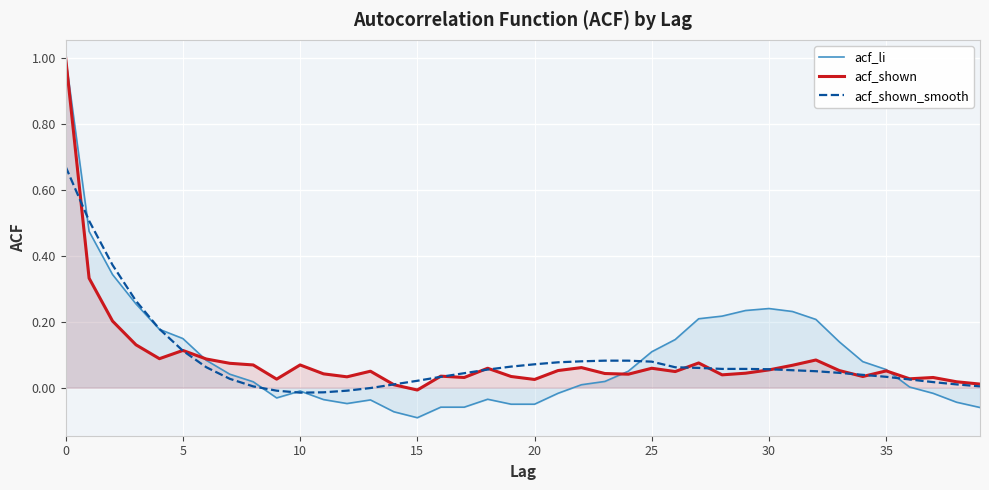

Reading left to right, what are all the values shown in this chart?

acf_li: 1.0	0.5	0.3	0.3	0.2	0.1	0.1	0.0	0.0	-0.0	-0.0	-0.0	-0.0	-0.0	-0.1	-0.1	-0.1	-0.1	-0.0	-0.1	-0.1	-0.0	0.0	0.0	0.1	0.1	0.1	0.2	0.2	0.2	0.2	0.2	0.2	0.1	0.1	0.1	0.0	-0.0	-0.0	-0.1
acf_shown: 1.0	0.3	0.2	0.1	0.1	0.1	0.1	0.1	0.1	0.0	0.1	0.0	0.0	0.1	0.0	-0.0	0.0	0.0	0.1	0.0	0.0	0.1	0.1	0.0	0.0	0.1	0.0	0.1	0.0	0.0	0.1	0.1	0.1	0.1	0.0	0.1	0.0	0.0	0.0	0.0
acf_shown_smooth: 0.7	0.5	0.4	0.3	0.2	0.1	0.1	0.0	0.0	-0.0	-0.0	-0.0	-0.0	-0.0	0.0	0.0	0.0	0.0	0.1	0.1	0.1	0.1	0.1	0.1	0.1	0.1	0.1	0.1	0.1	0.1	0.1	0.1	0.1	0.0	0.0	0.0	0.0	0.0	0.0	0.0